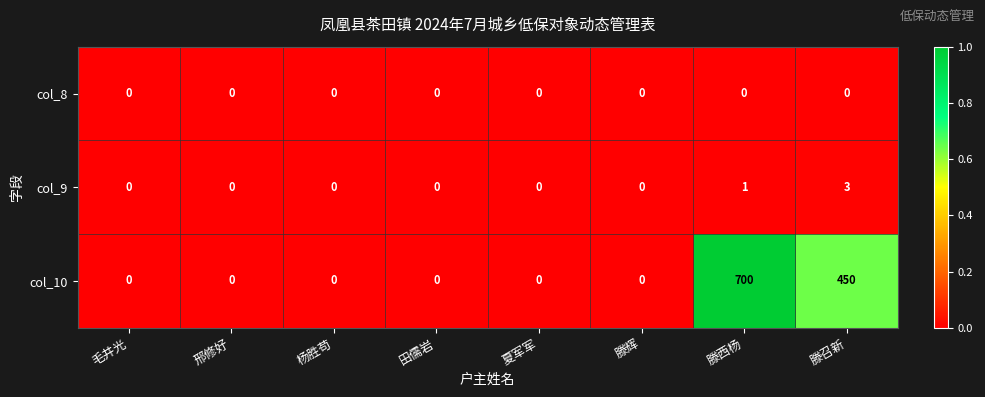

What is the greatest value displayed?

700